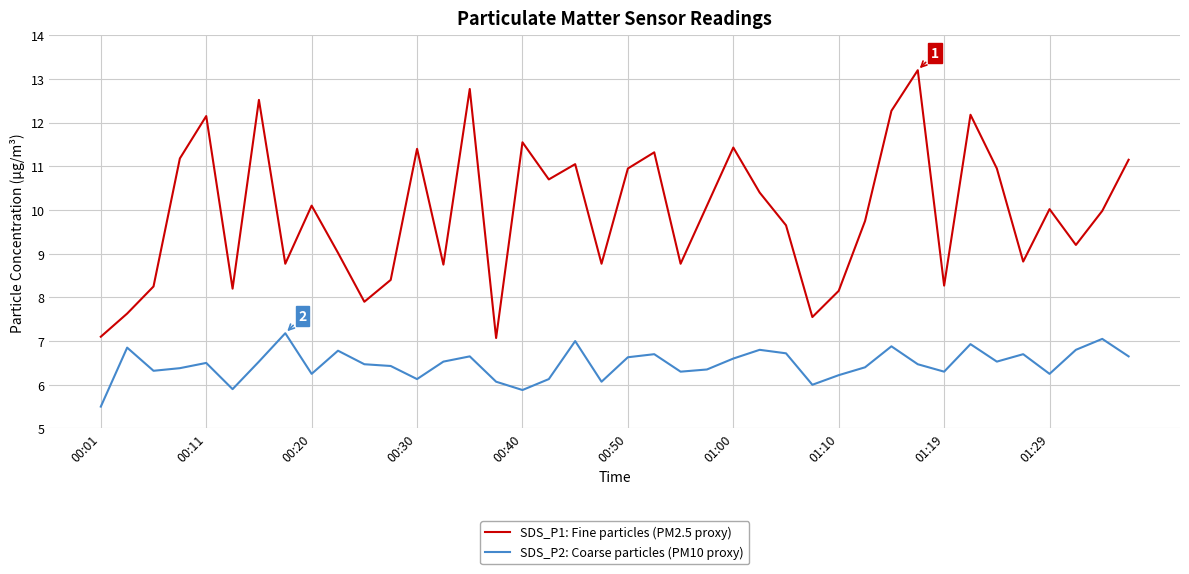

True or false: SDS_P2: Coarse particles (PM10 proxy) and SDS_P1: Fine particles (PM2.5 proxy) cross at least once.

False